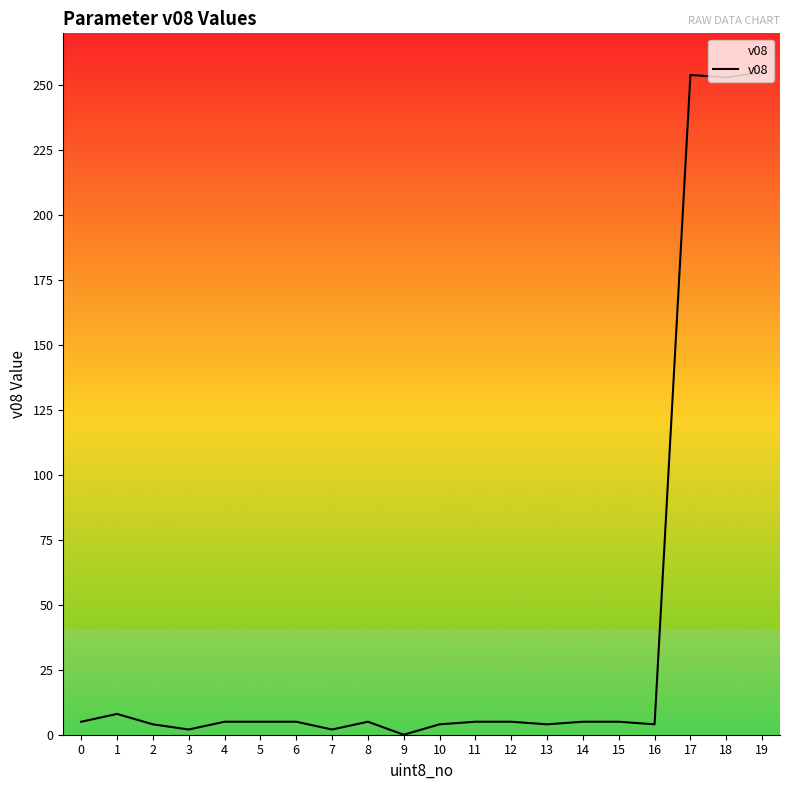

True or false: the data shows 5 at 8.

True